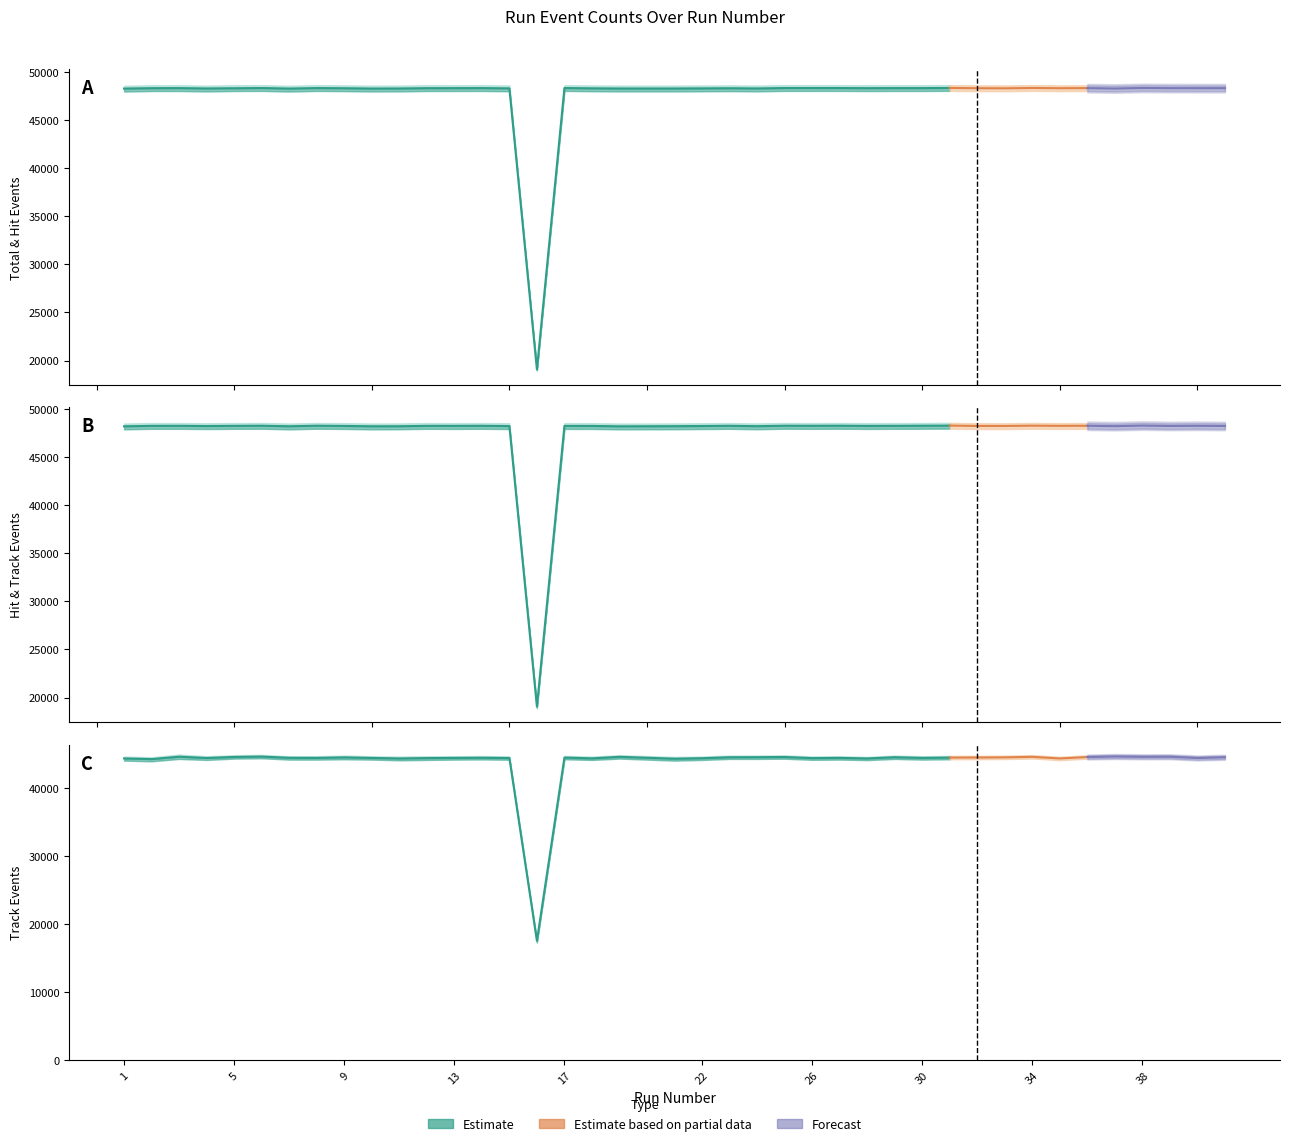

True or false: NumTrackEvents and NumEvents cross at least once.

False